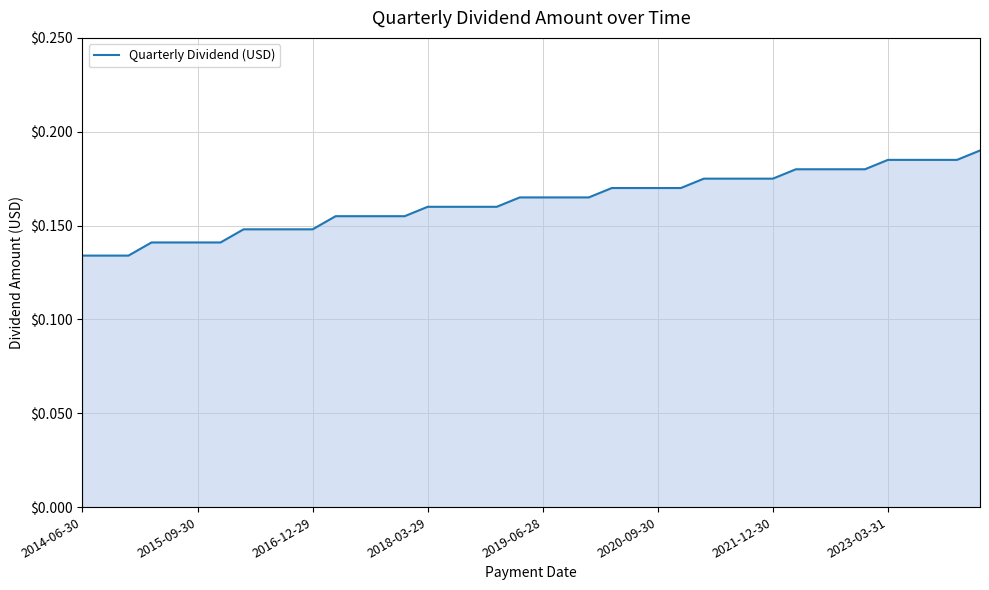

How many lines are shown in the chart?

1